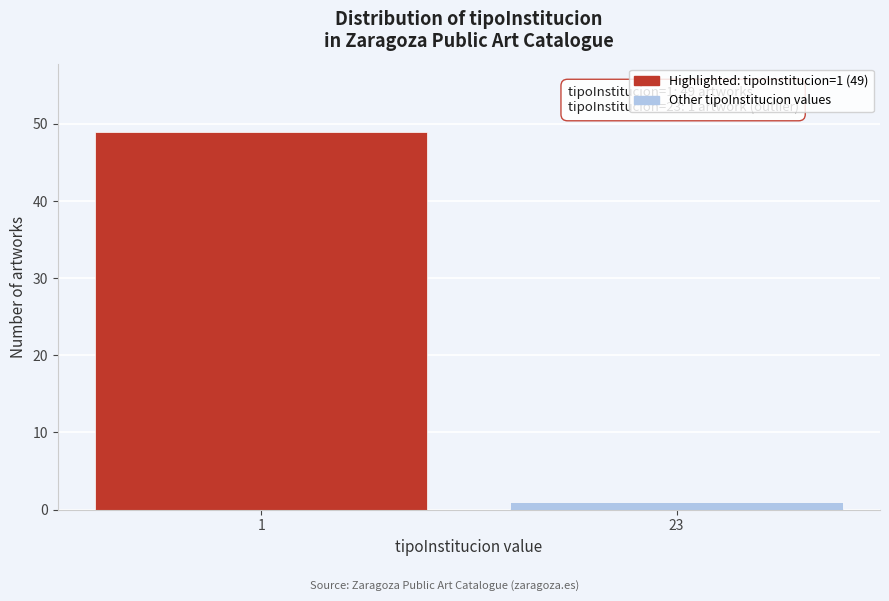

Reading right to left, what are all the values shown in this chart?

1	49